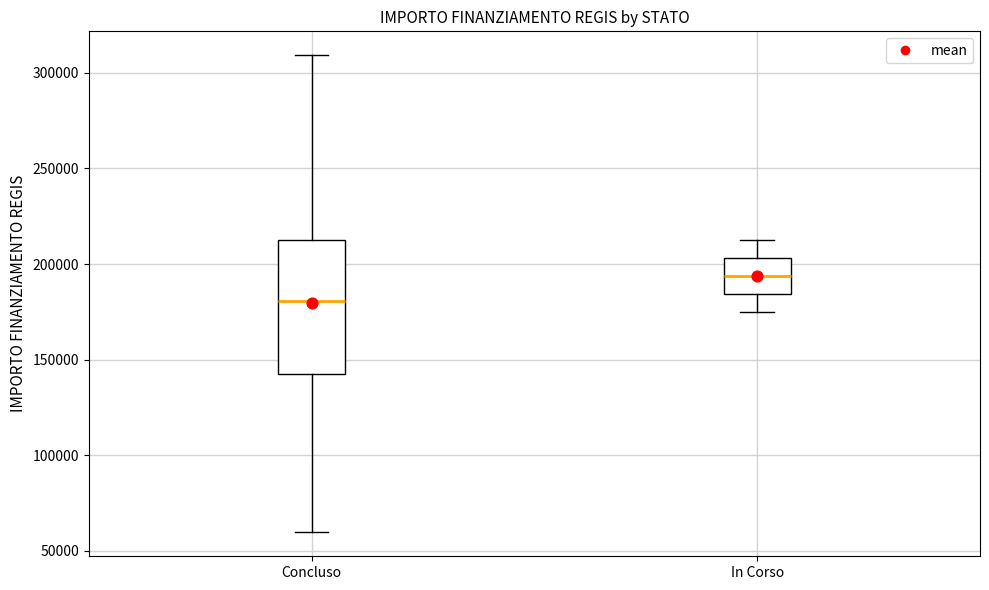

Reading left to right, read every box against the y-axis: the position of its median line, the range the box covers, and the ends of its whiskers. The values are not printed on the chart, so give them approximately, as read against the axis.

Concluso: median 180000, box 145000 to 210000, whiskers 60000 to 310000
In Corso: median 195000, box 185000 to 205000, whiskers 175000 to 210000